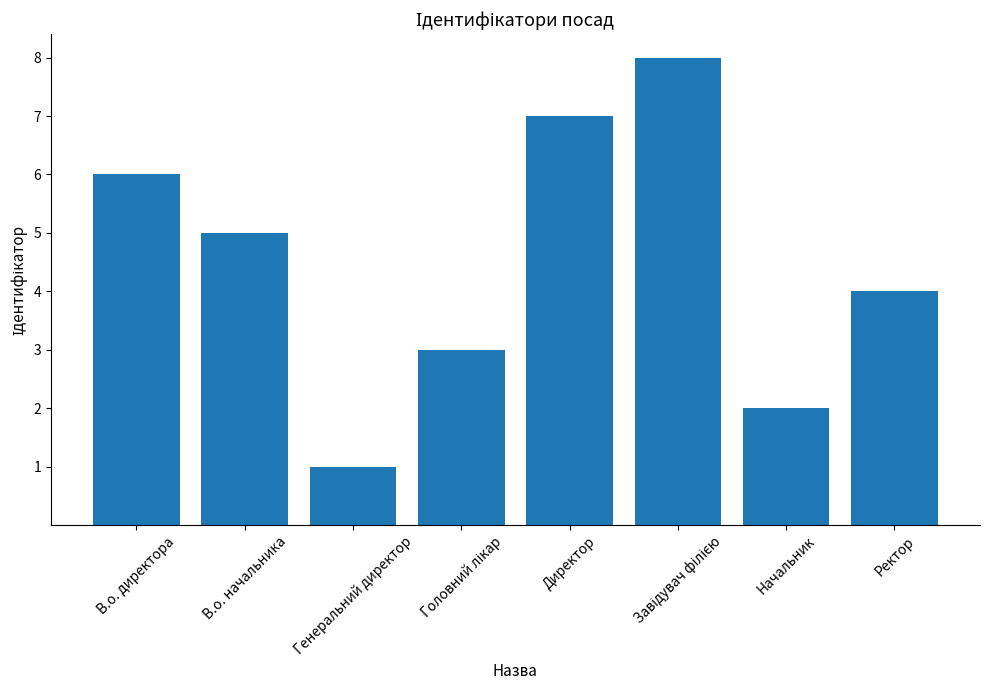

What is the change in value from В.о. начальника to Директор?

+2